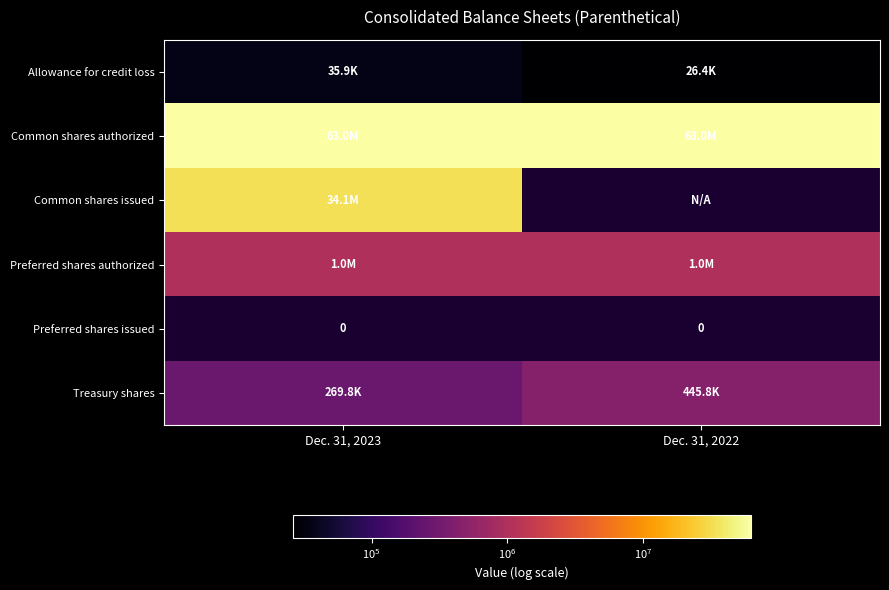

Where is row_0 nearest to the value 31165?

Dec. 31, 2022